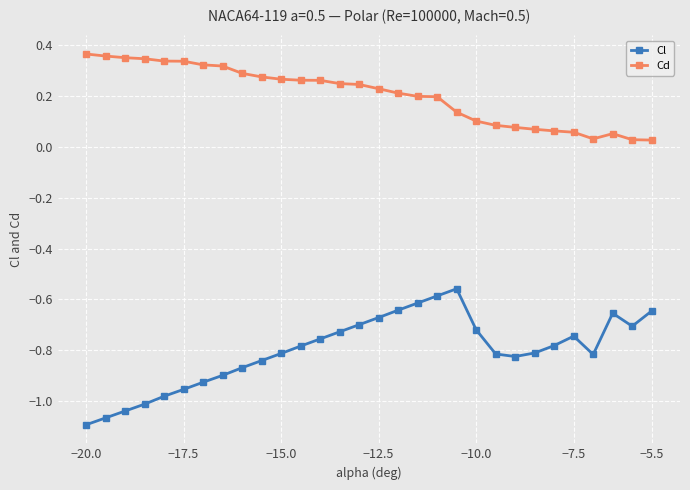

True or false: Cd has more than 0 points higher than both neighbors.

True